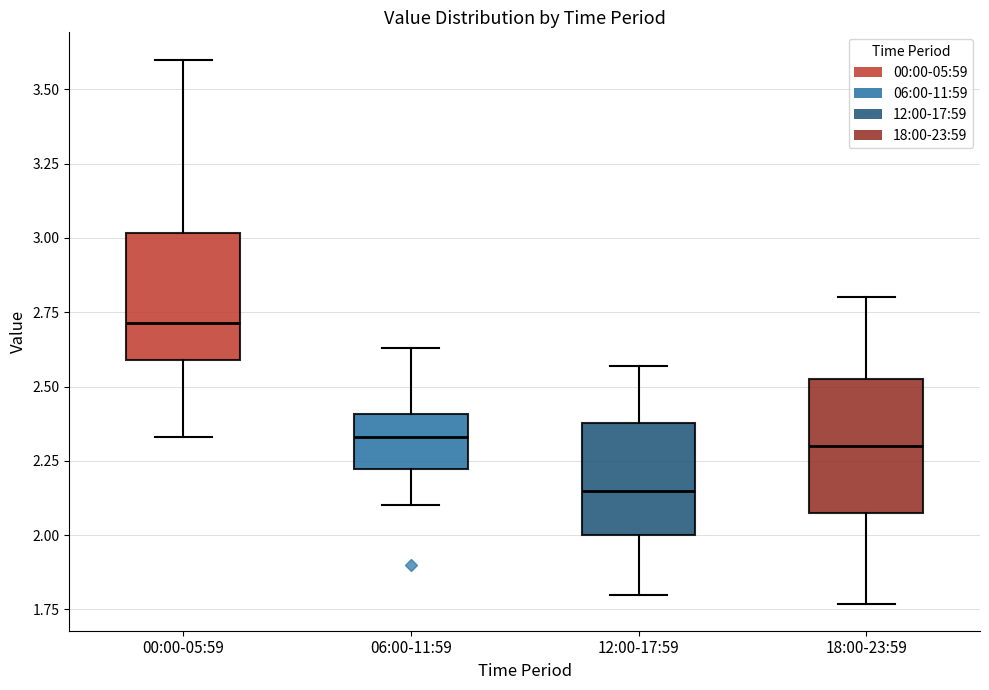

Which box's median line is the lowest?

12:00-17:59